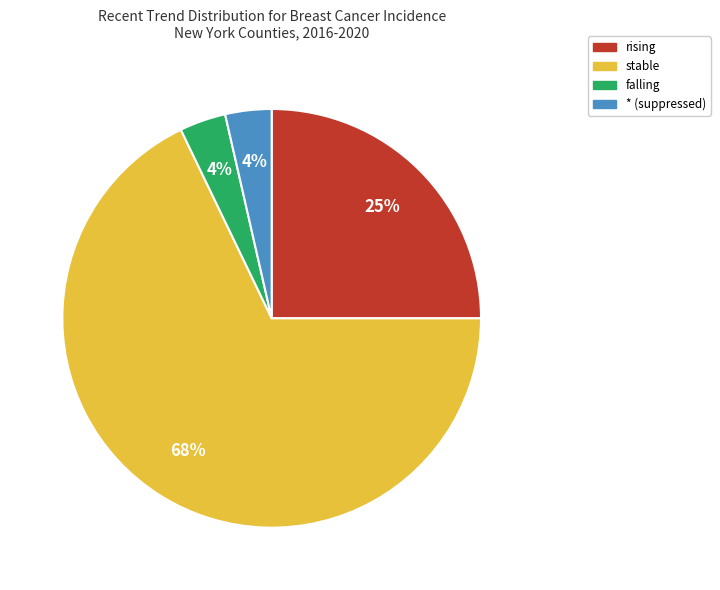

What is the largest slice in the pie chart?

stable